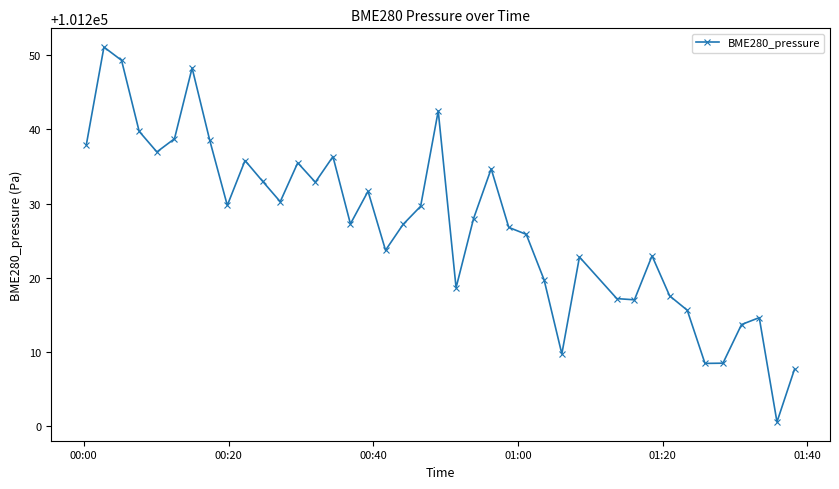

Does the chart display data point markers on the line(s)?

Yes